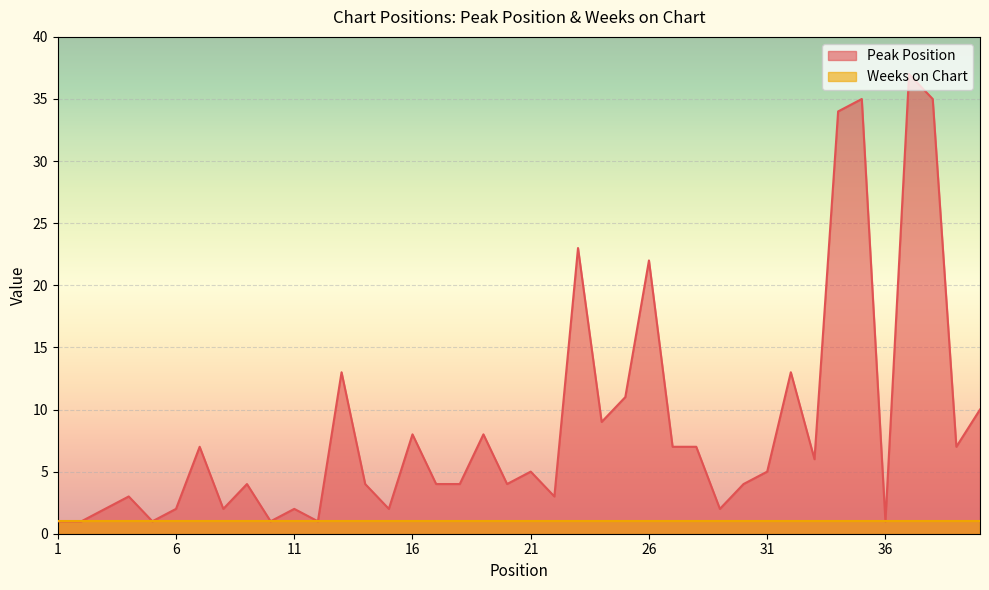

The chart shows a value of 7 at 7. True or false?

True